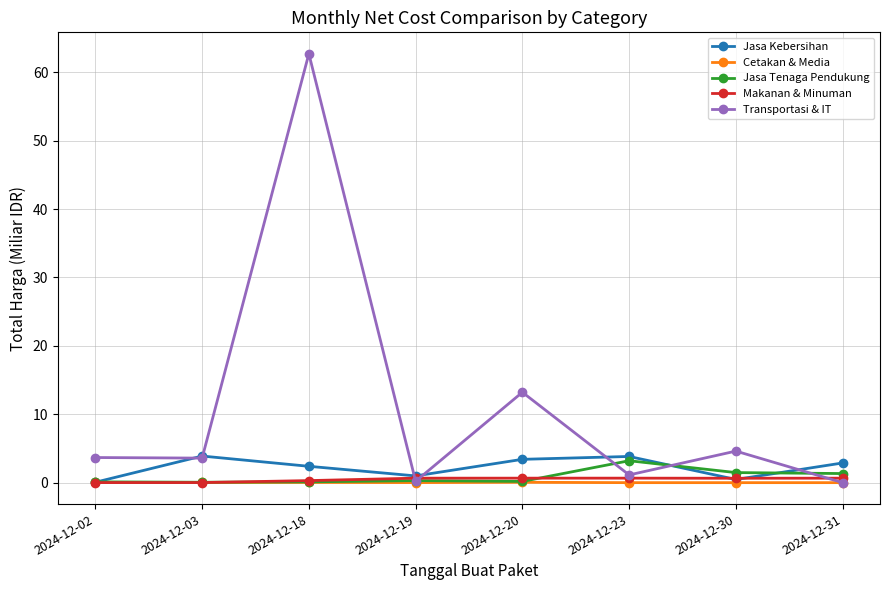

Is it true that Cetakan & Media equals 0.0 at 2024-12-02?

True